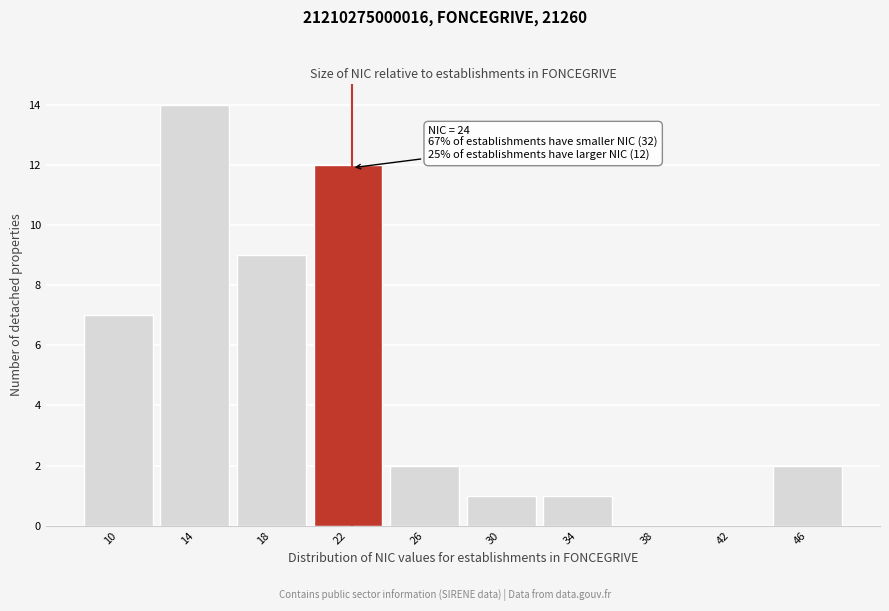

Reading left to right, transcribe all the data shown in this chart.

10=7	14=14	18=9	22=12	26=2	30=1	34=1	38=0	42=0	46=2